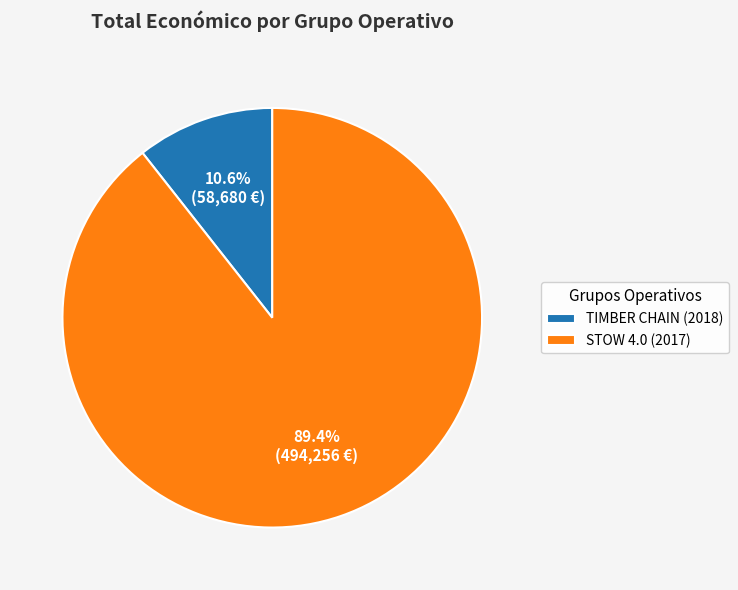

To the nearest percent, what is the difference between the TIMBER CHAIN (2018) and STOW 4.0 (2017) slice percentages?

79%